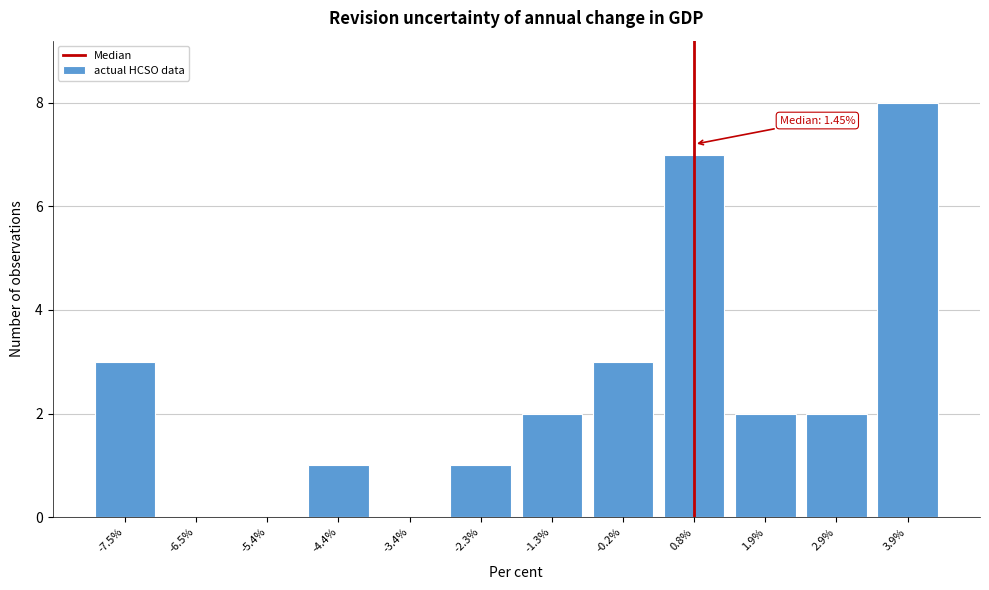

Reading right to left, what are all the values shown in this chart?

3.9%=8	2.9%=2	1.9%=2	0.8%=7	-0.2%=3	-1.3%=2	-2.3%=1	-3.4%=0	-4.4%=1	-5.4%=0	-6.5%=0	-7.5%=3